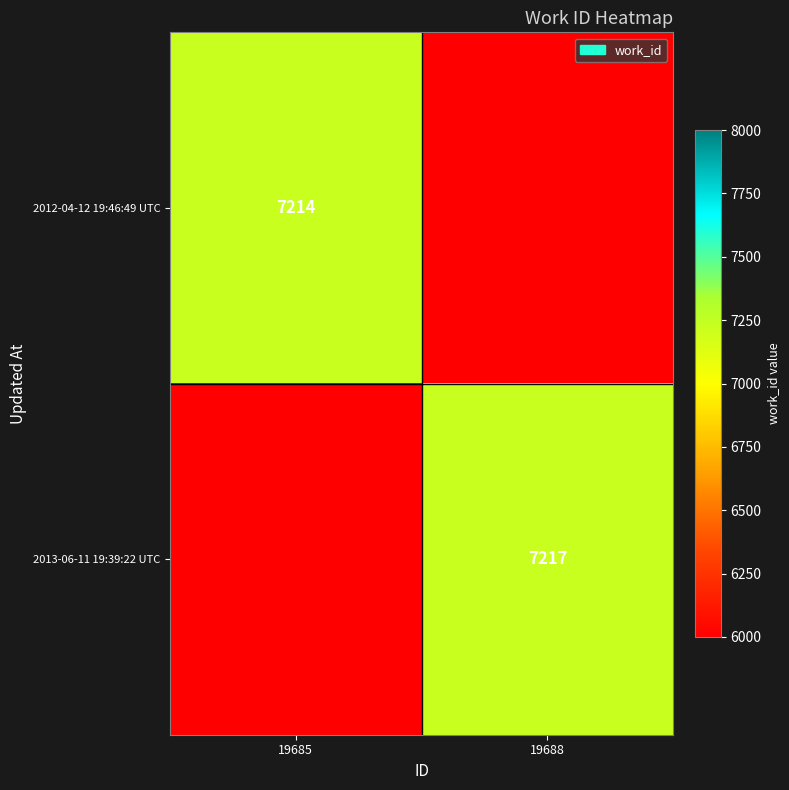

Which category has the lowest value across all series?

19688